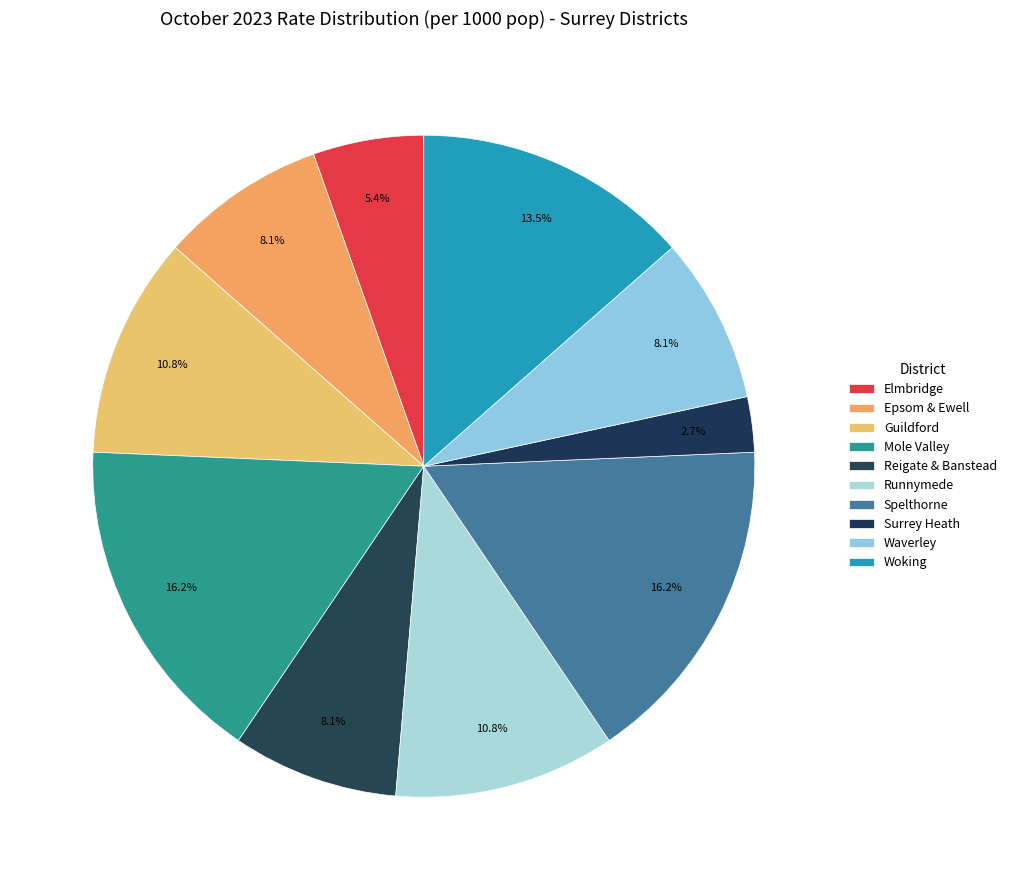

To the nearest percent, what is the average slice percentage?

10%